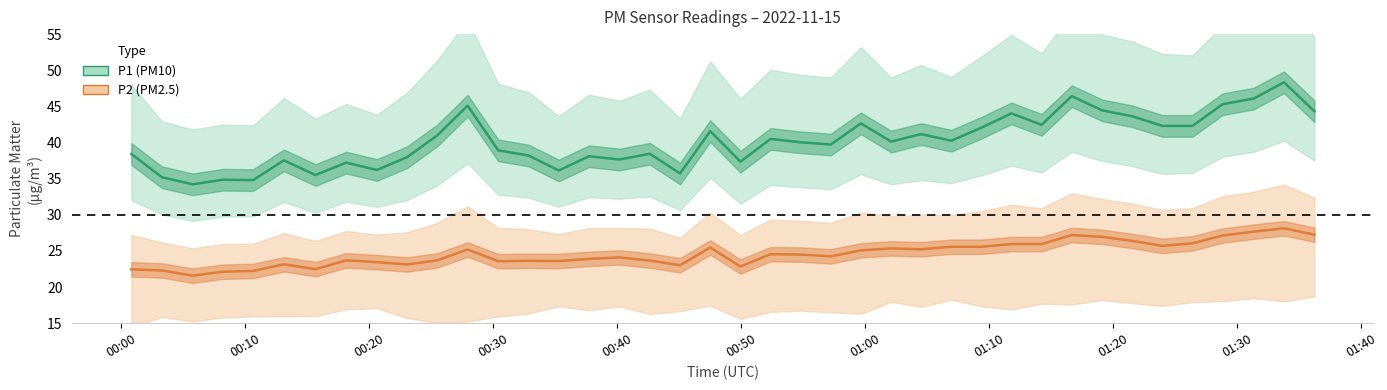

How many distinct data groups are displayed?

2